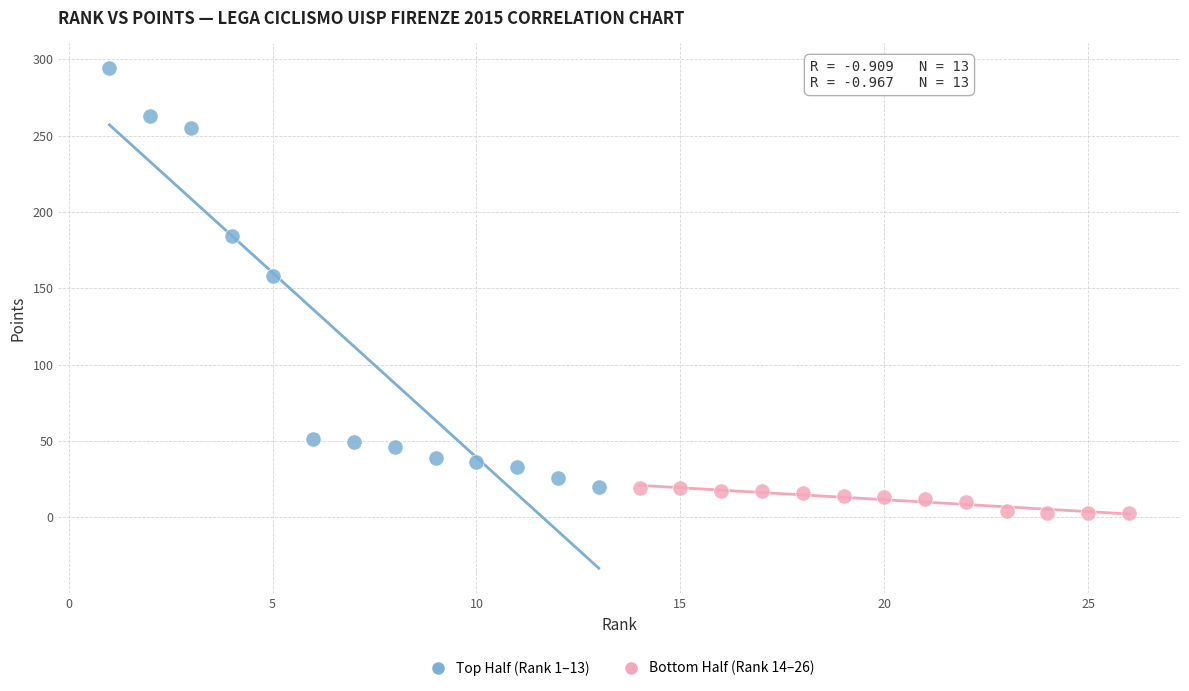

What are all the series names shown in the legend?

Top Half (Rank 1–13), Bottom Half (Rank 14–26)